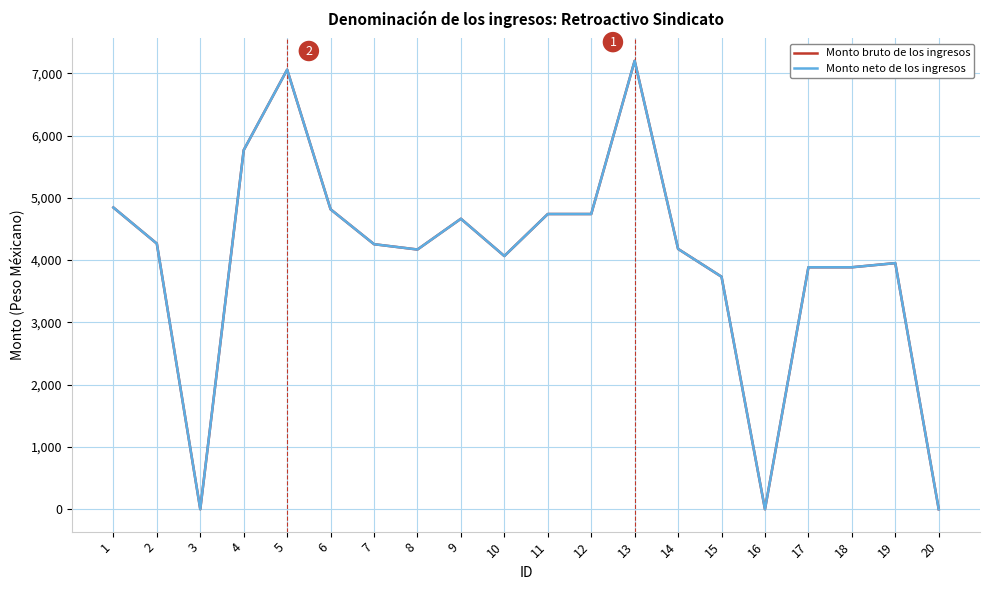

Between 11 and 16, which series saw the biggest shift?

Monto bruto de los ingresos